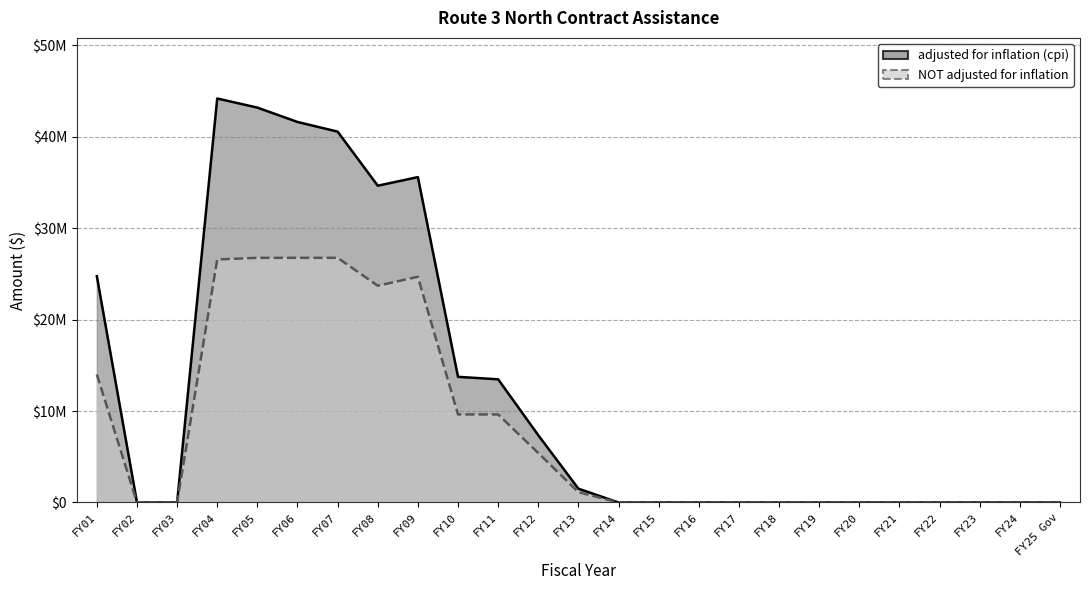

What is the difference between the second highest and minimum values in the NOT adjusted for inflation series?

26755000